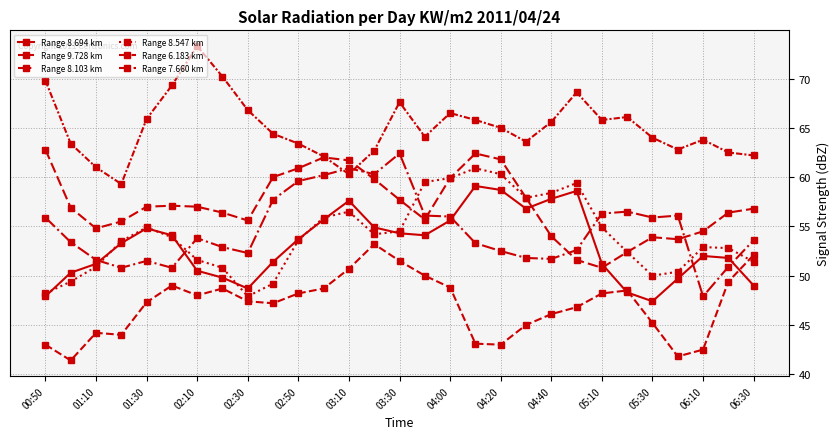

How many values in the Range 8.694 km series exceed 53?

15